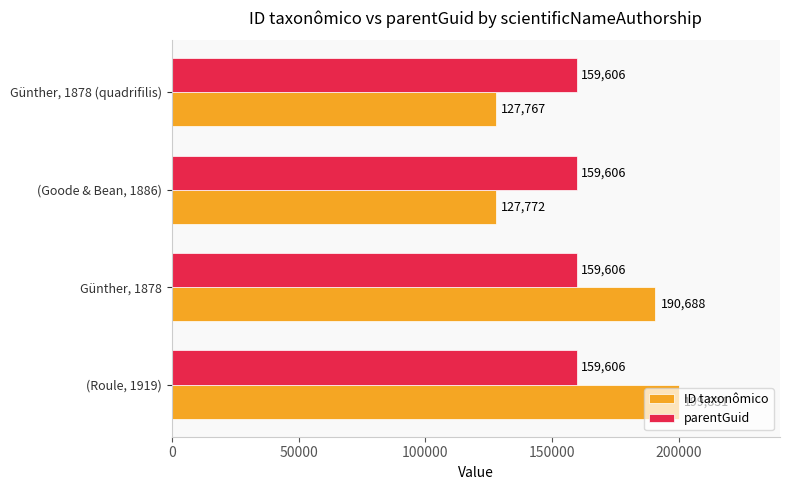

Rank the series by their average value, from highest to lowest.

ID taxonômico, parentGuid